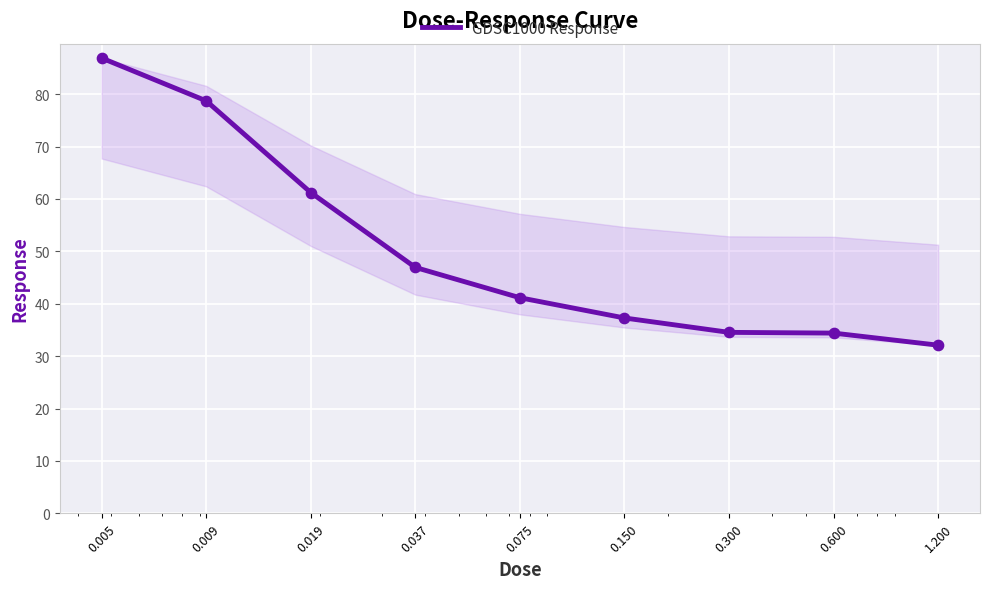

What is the minimum value shown in the chart?

32.1